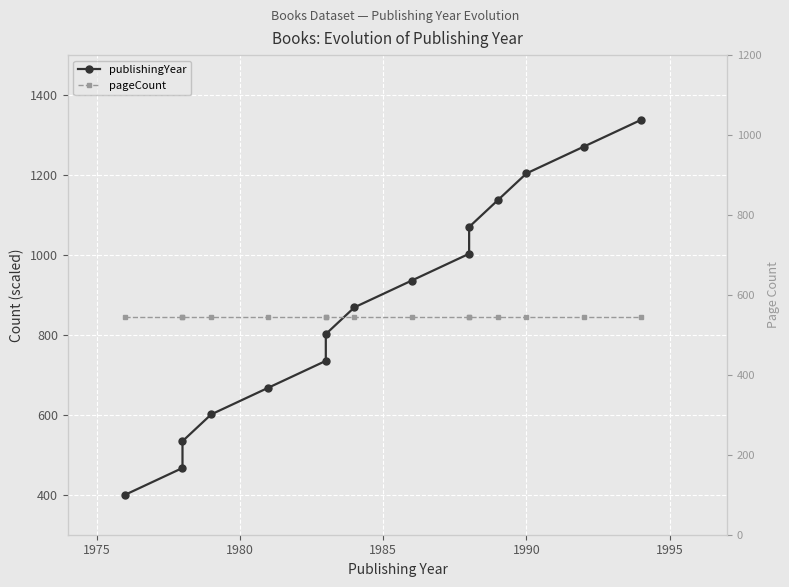

Rank the series by their maximum value, from highest to lowest.

publishingYear, pageCount